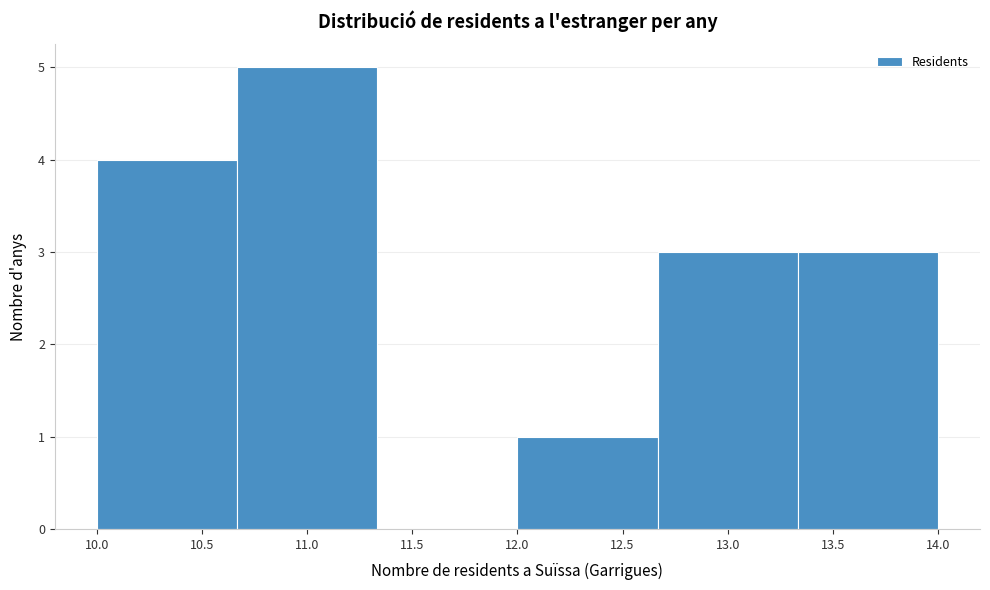

What is the height of the bar covering 12.00 to 12.65 on the x-axis? Neither the bar edges nor the heights are printed on the chart, so give them approximately, as read against the axes.

1